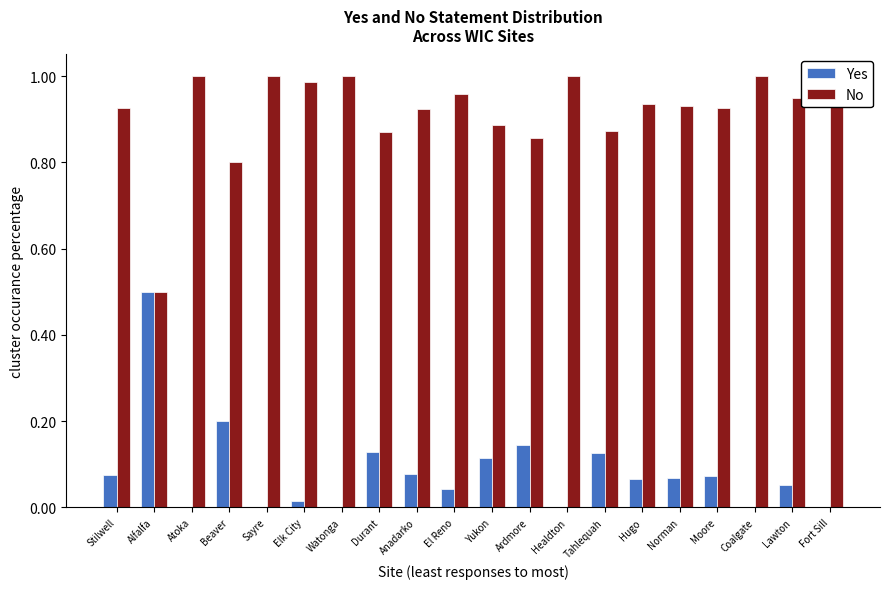

Is the value of No at Hugo greater than the value of Yes at Lawton?

Yes